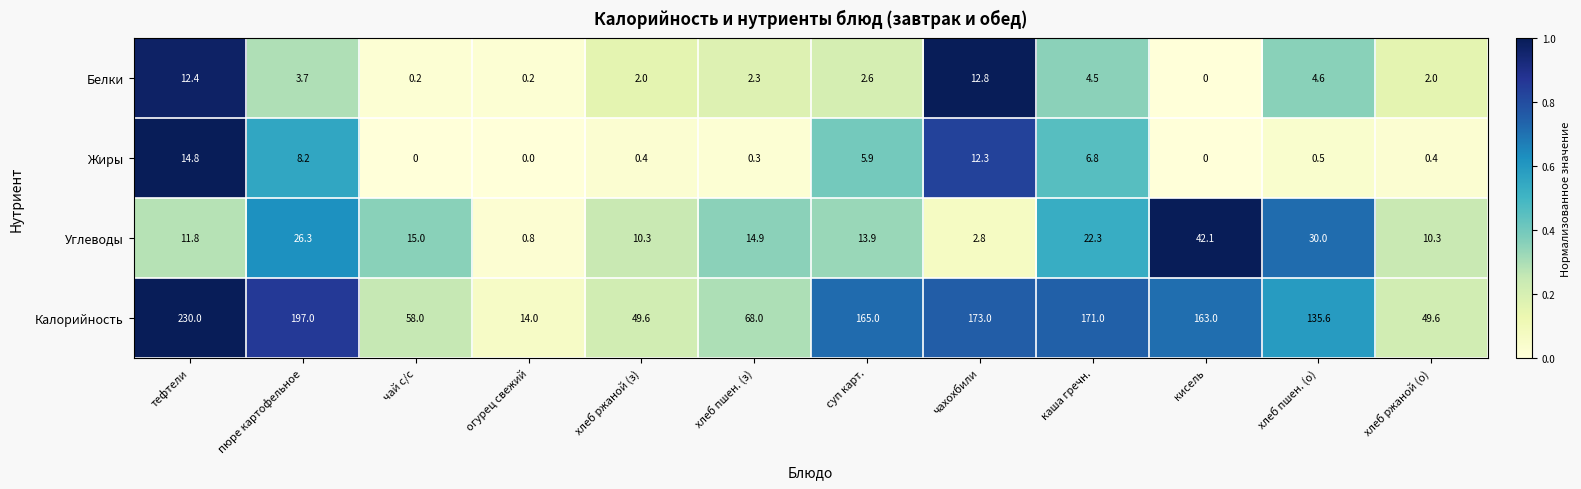

Rank the series at каша гречн. from lowest to highest value.

Белки, Жиры, Углеводы, Калорийность